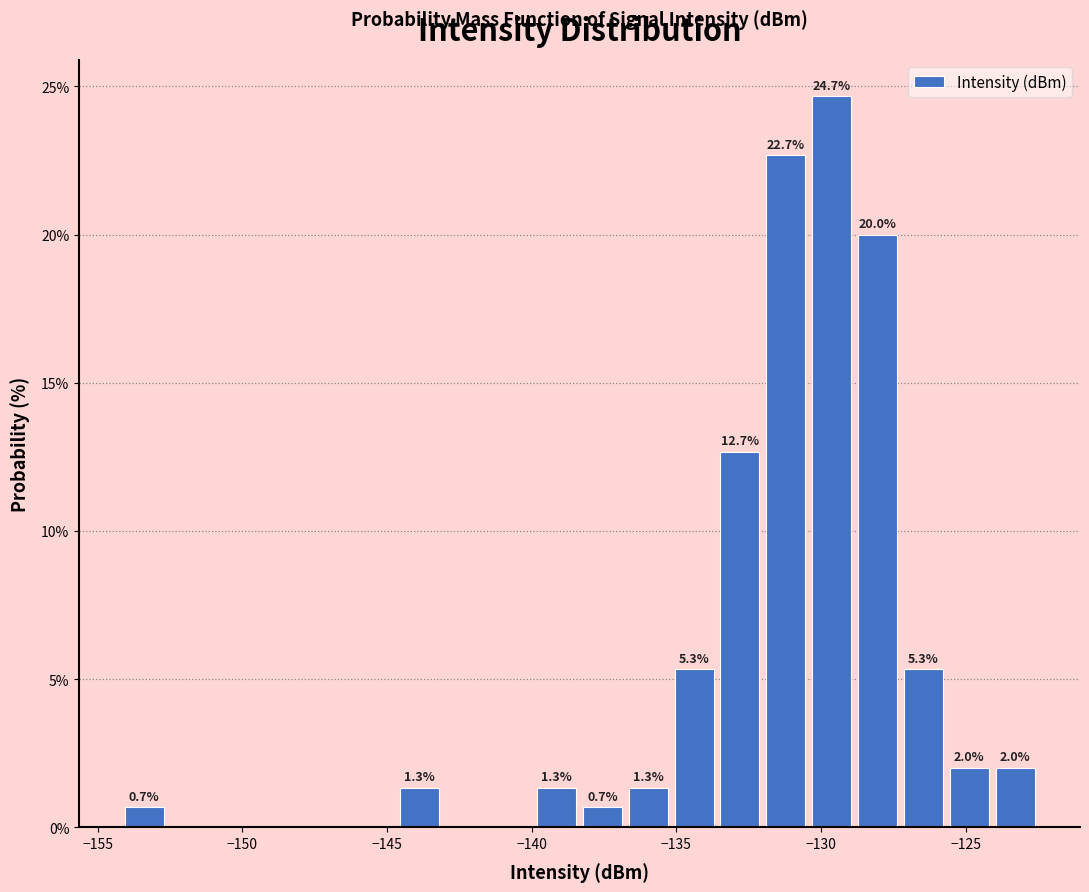

Read against the x-axis, roughly where is the centre of the tallest bar?

-129.5